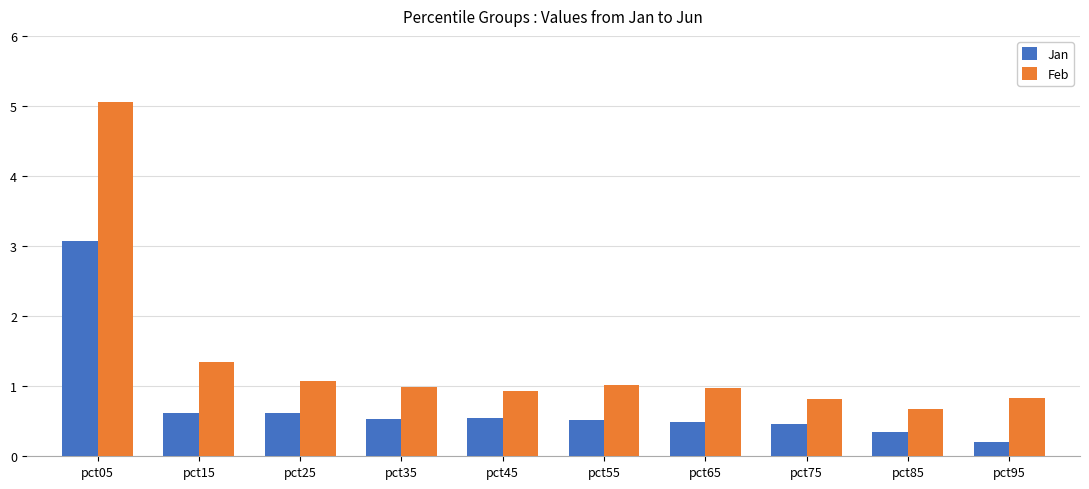

Count the number of categories in the chart.

10